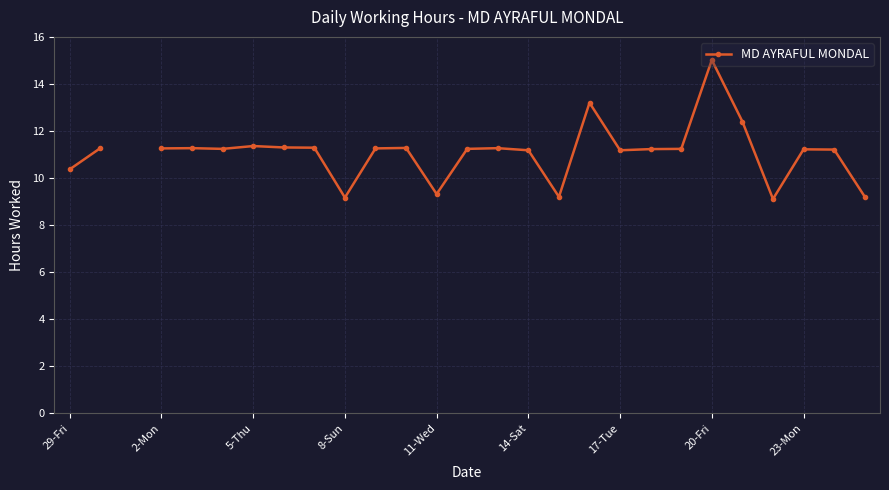

What is the greatest value displayed?

15.0